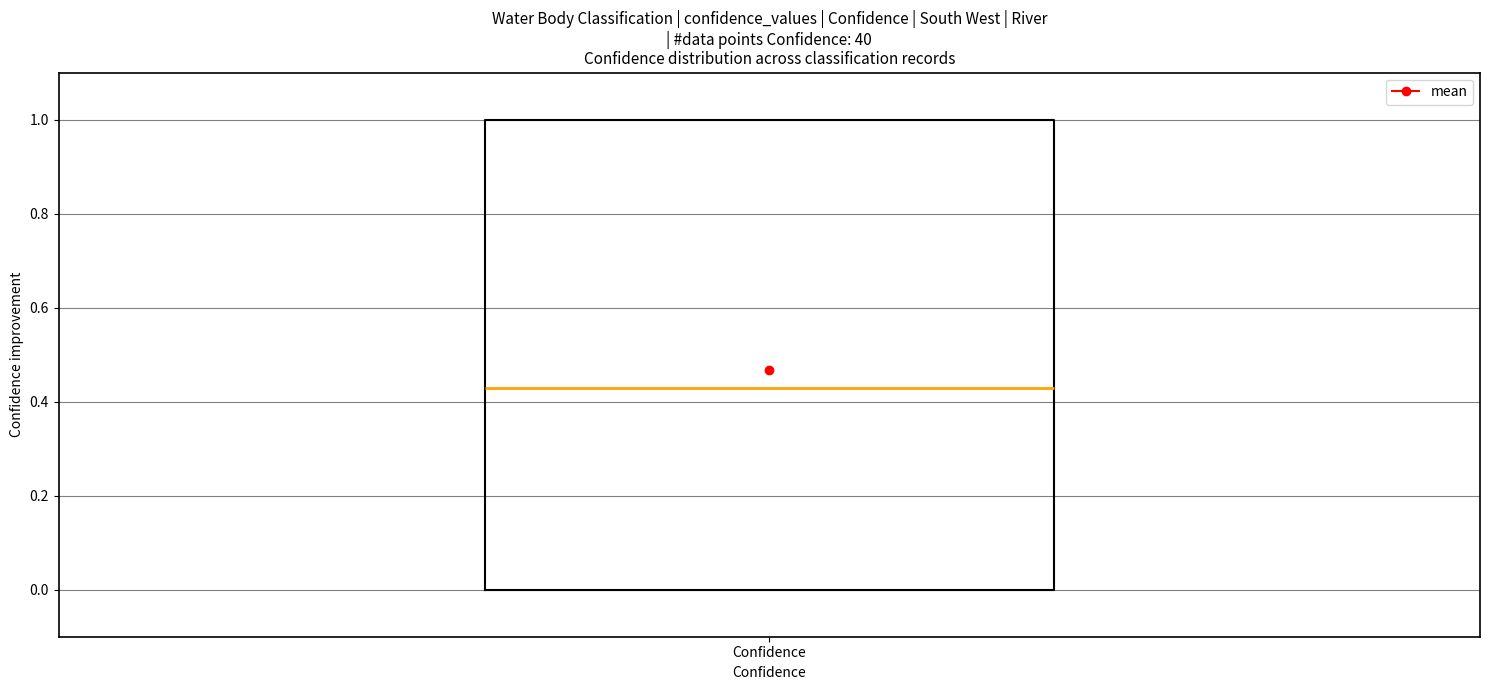

Read this box plot against the y-axis: the position of the median line, the range covered by the box, and the ends of both whiskers. The values are not printed on the chart, so give them approximately, as read against the axis.

median 0.44, box 0.00 to 1.00, whiskers 0.00 to 1.00